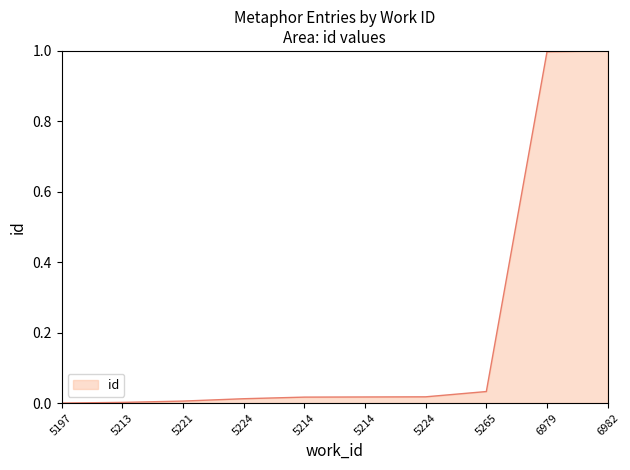

How many lines are shown in the chart?

1